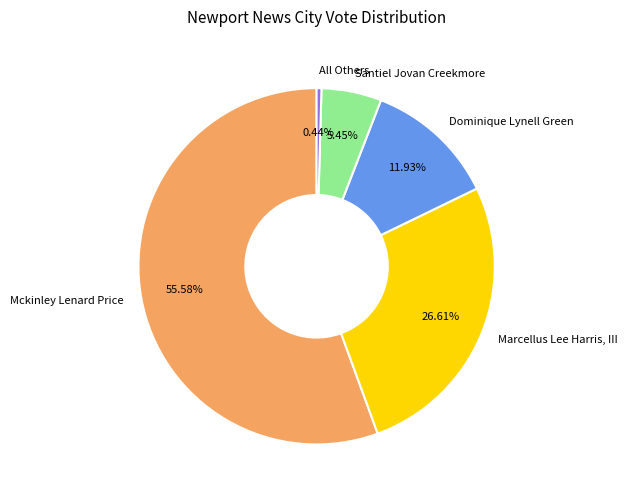

To the nearest percent, what percentage of the pie is Dominique Lynell Green?

12%